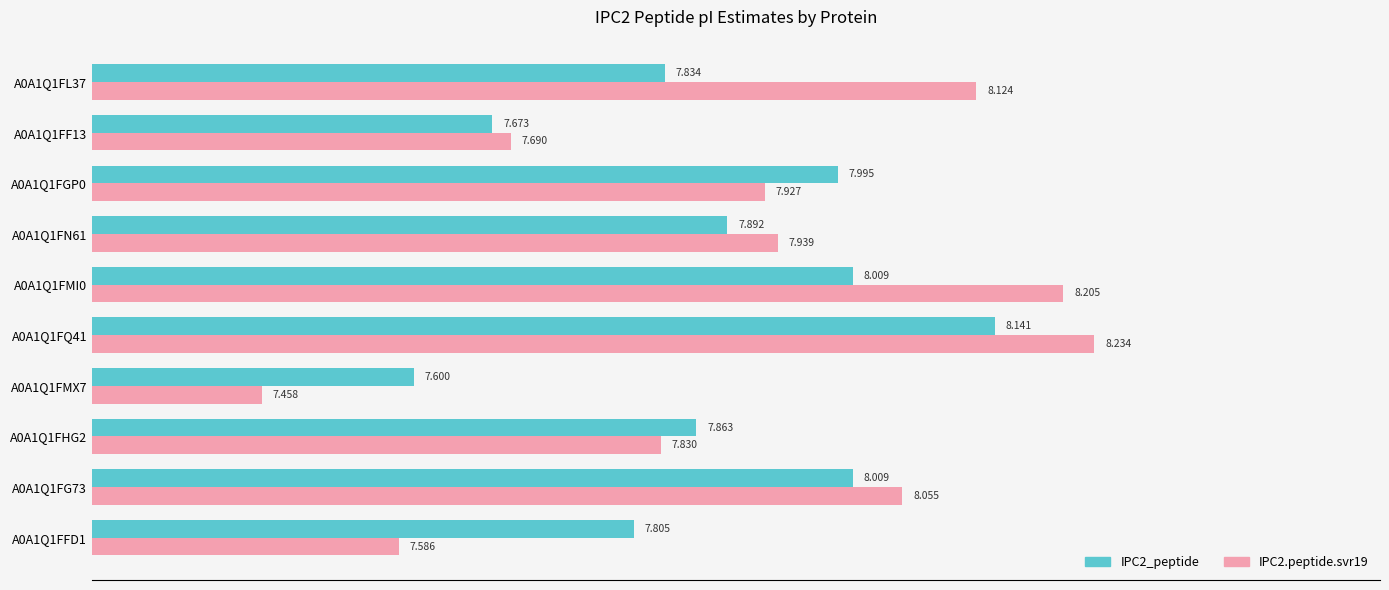

At which label is IPC2_peptide closest to 7?

A0A1Q1FMX7